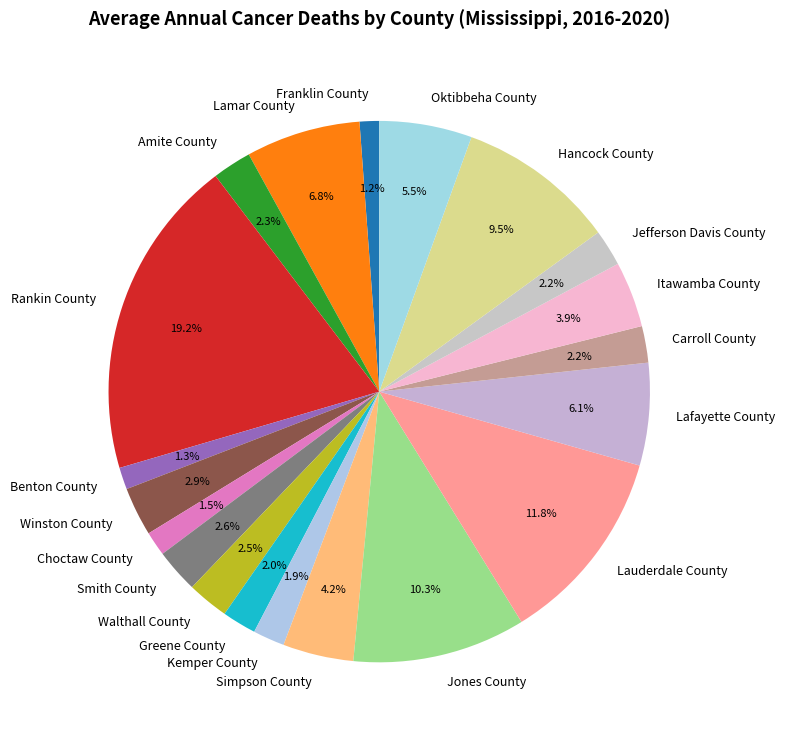

What is the largest slice in the pie chart?

Rankin County